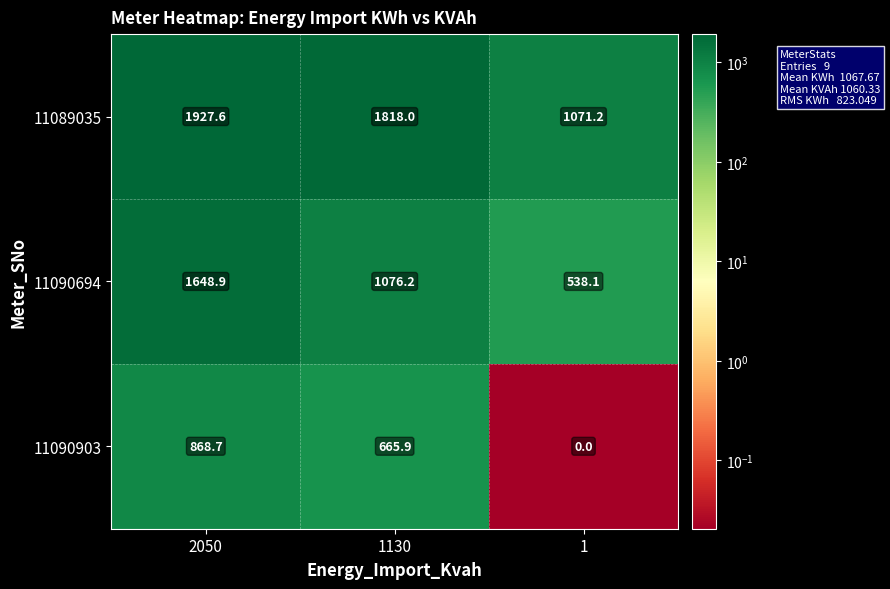

Count the number of categories in the chart.

3